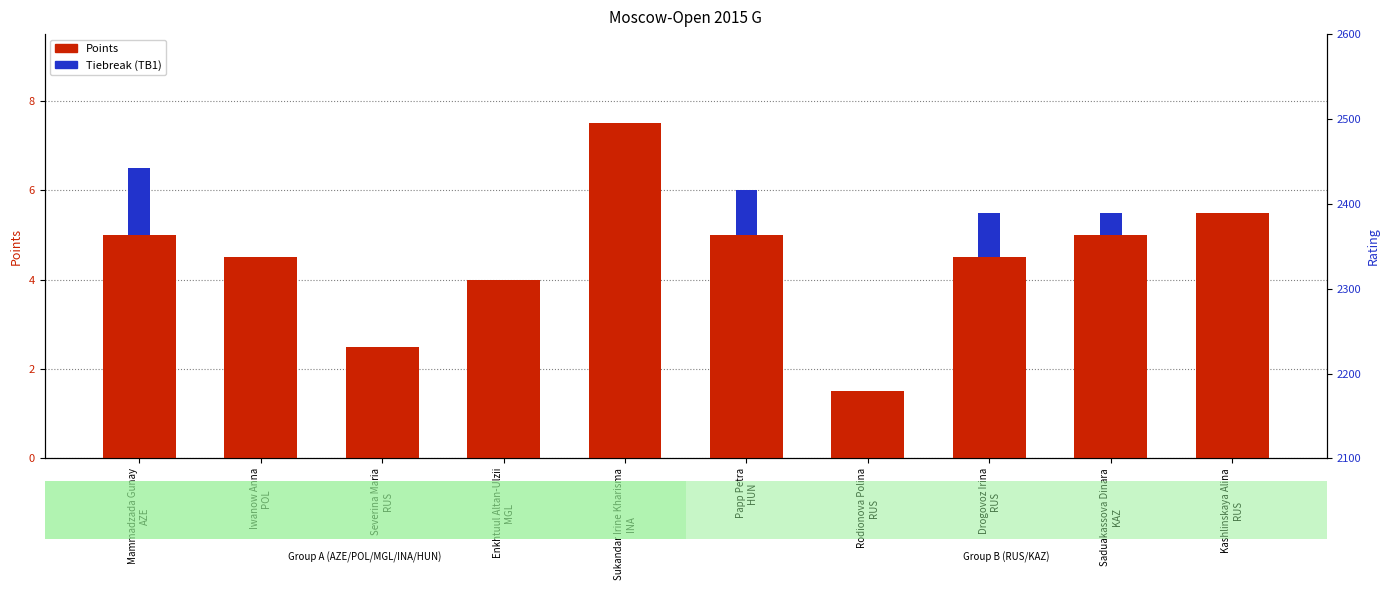

Reading left to right, extract all data points from this chart.

Points: Mammadzada Gunay
AZE=5.0	Iwanow Anna
POL=4.5	Severina Maria
RUS=2.5	Enkhtuul Altan-Ulzii
MGL=4.0	Sukandar Irine Kharisma
INA=7.5	Papp Petra
HUN=5.0	Rodionova Polina
RUS=1.5	Drogovoz Irina
RUS=4.5	Saduakassova Dinara
KAZ=5.0	Kashlinskaya Alina
RUS=5.5
Tiebreak (TB1): Mammadzada Gunay
AZE=1.5	Iwanow Anna
POL=0.0	Severina Maria
RUS=0.0	Enkhtuul Altan-Ulzii
MGL=0.0	Sukandar Irine Kharisma
INA=0.0	Papp Petra
HUN=1.0	Rodionova Polina
RUS=0.0	Drogovoz Irina
RUS=1.0	Saduakassova Dinara
KAZ=0.5	Kashlinskaya Alina
RUS=0.0